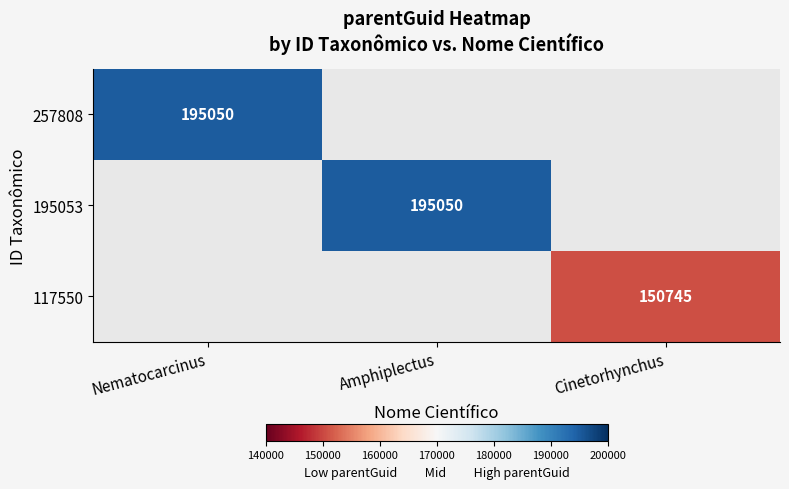

The 117550 series shows 267496 at Cinetorhynchus. True or false?

False